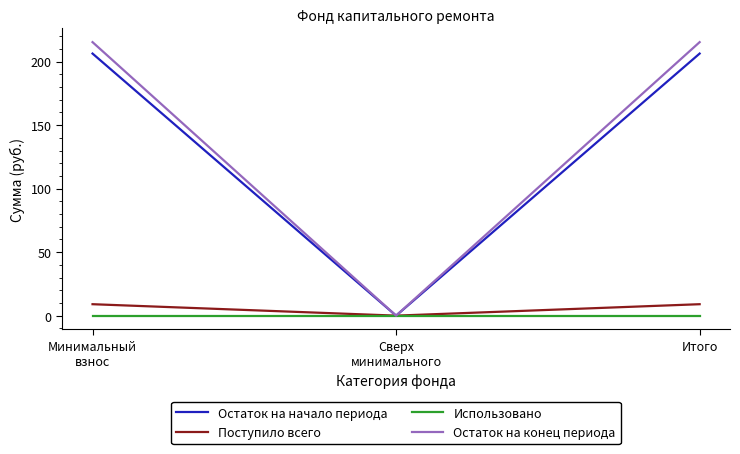

What are all the series names shown in the legend?

Остаток на начало периода, Поступило всего, Использовано, Остаток на конец периода